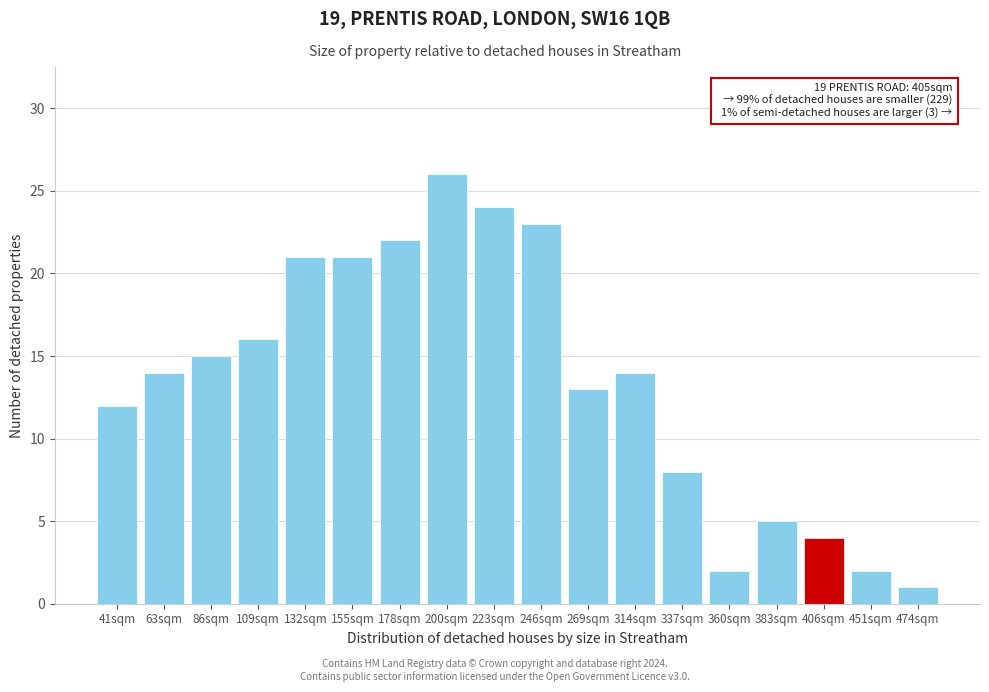

Reading left to right, list all the values displayed in this chart.

12	14	15	16	21	21	22	26	24	23	13	14	8	2	5	4	2	1